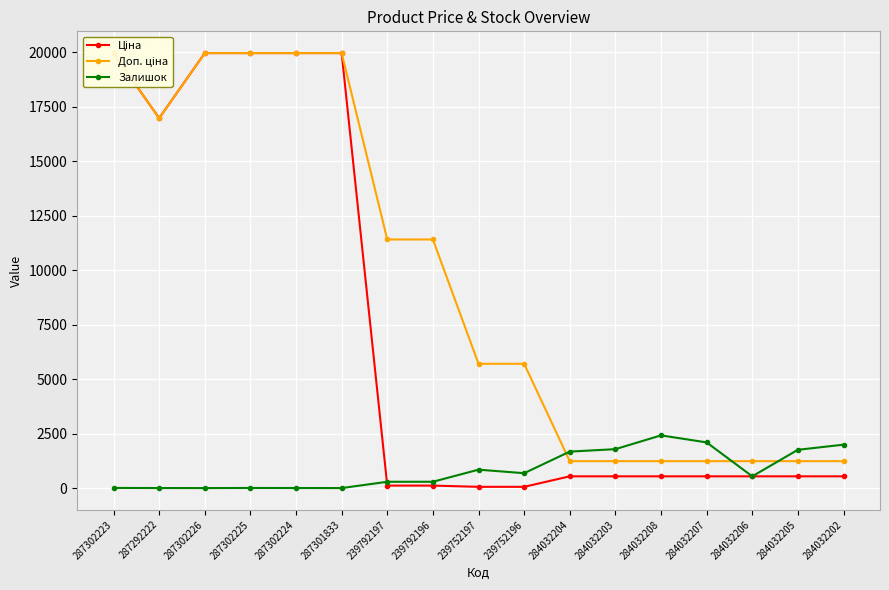

Is it true that Ціна equals 909.0 at 284032202?

False